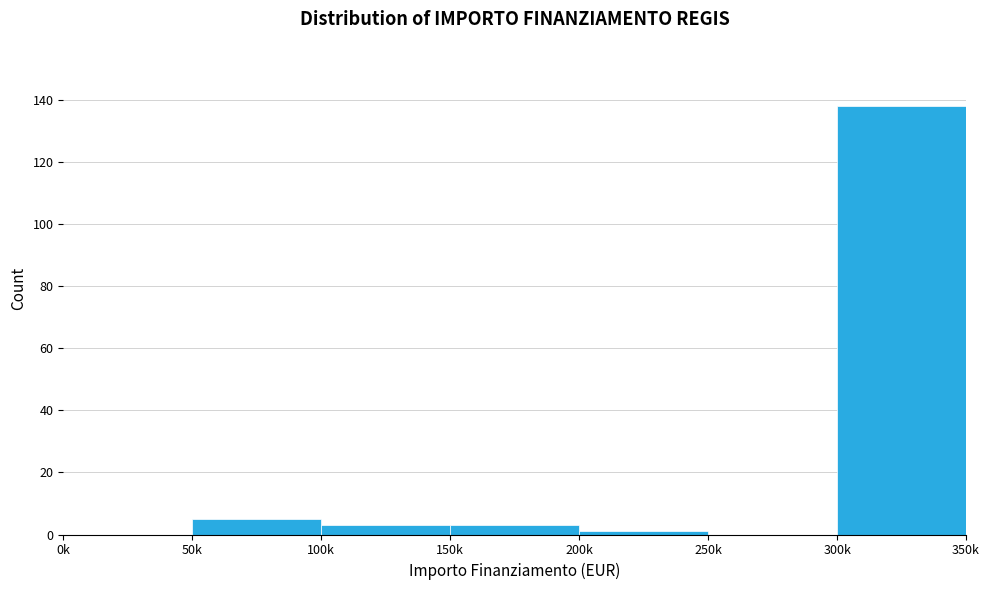

Reading right to left, what are all the values shown in this chart?

300k=138	250k=0	200k=1	150k=3	100k=3	50k=5	0k=0